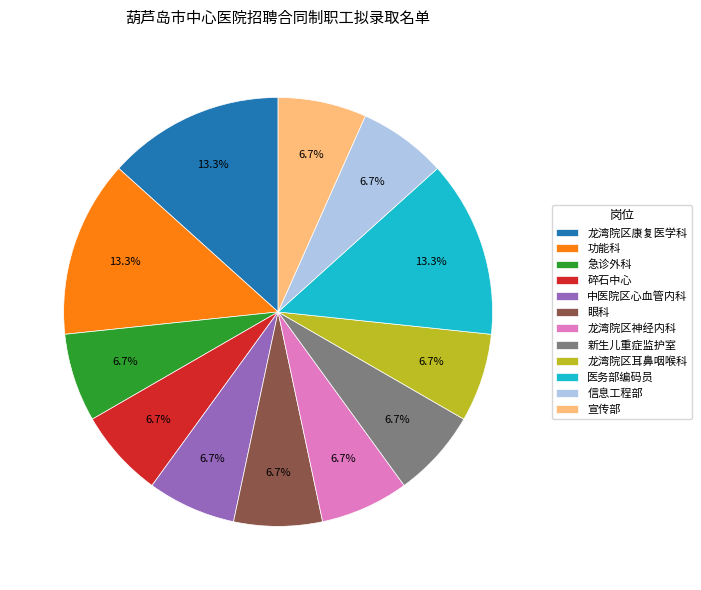

The 新生儿重症监护室 slice represents 7% of the pie. True or false?

True